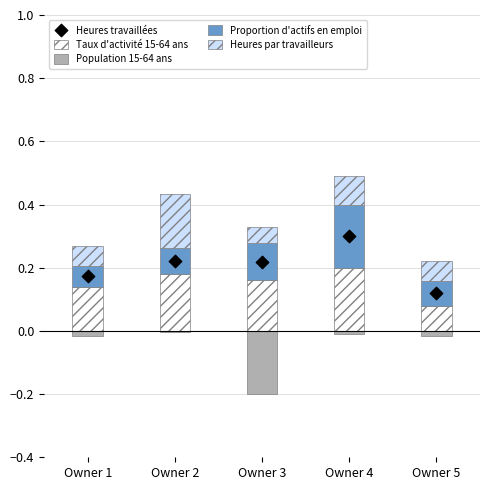

At how many categories does at least one series exceed 0?

5